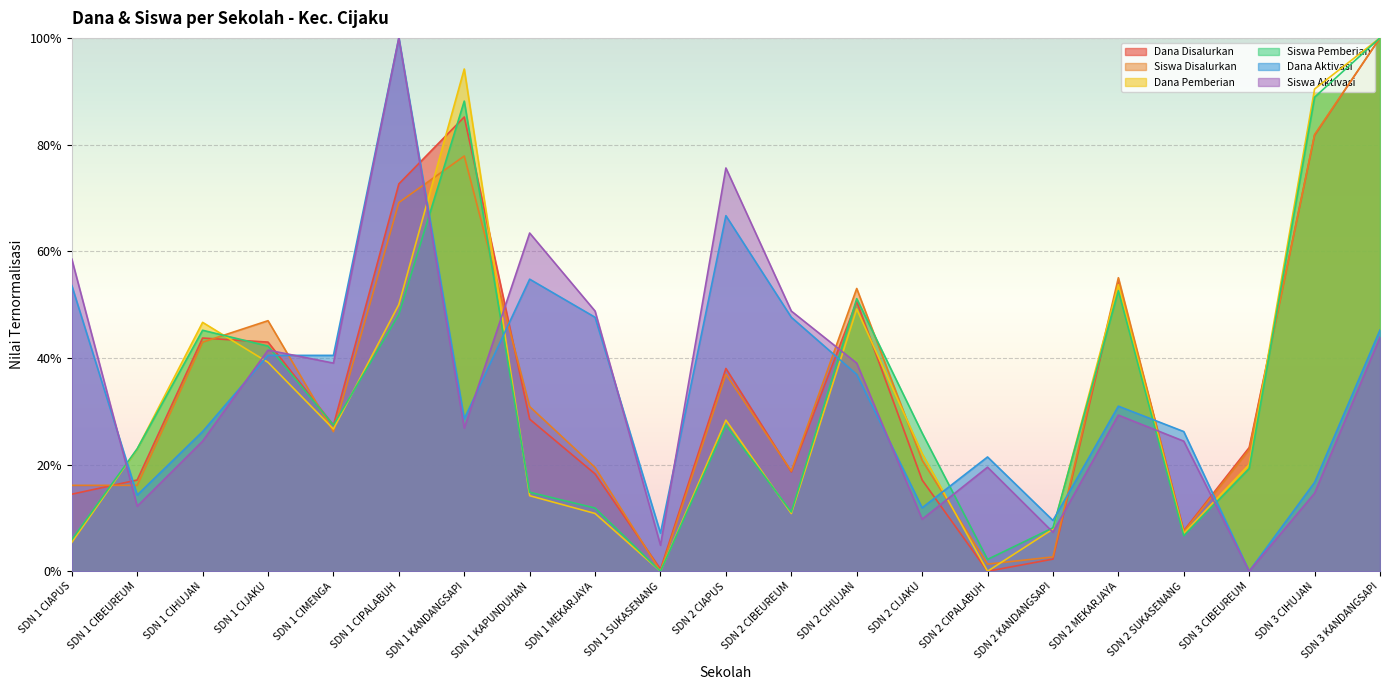

True or false: Siswa Aktivasi has a value of 0.4 at SDN 1 KANDANGSAPI.

False